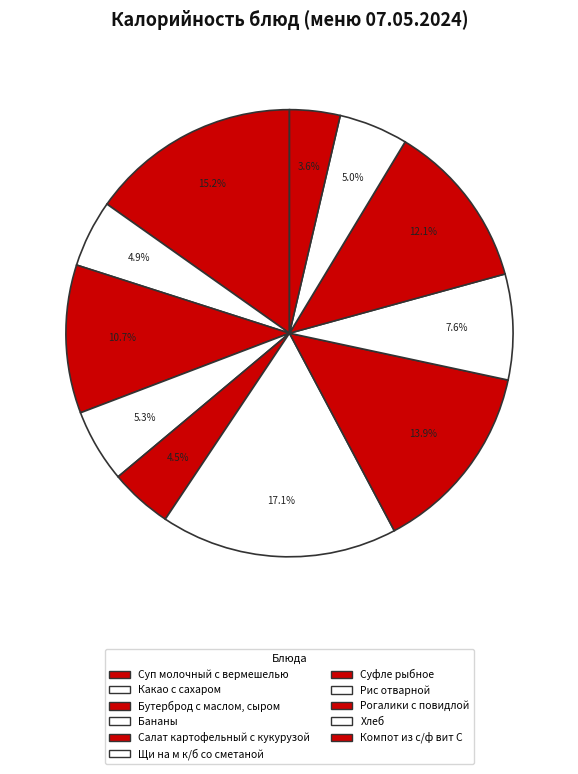

How many segments does this pie chart have?

11